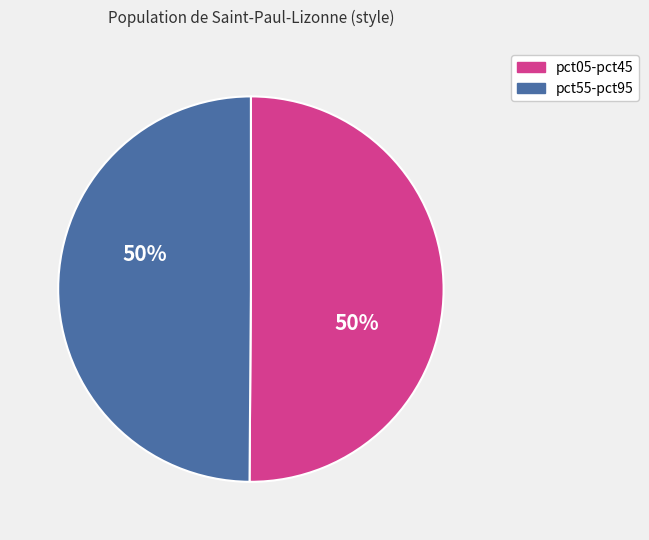

To the nearest percent, what is the average slice percentage?

50%